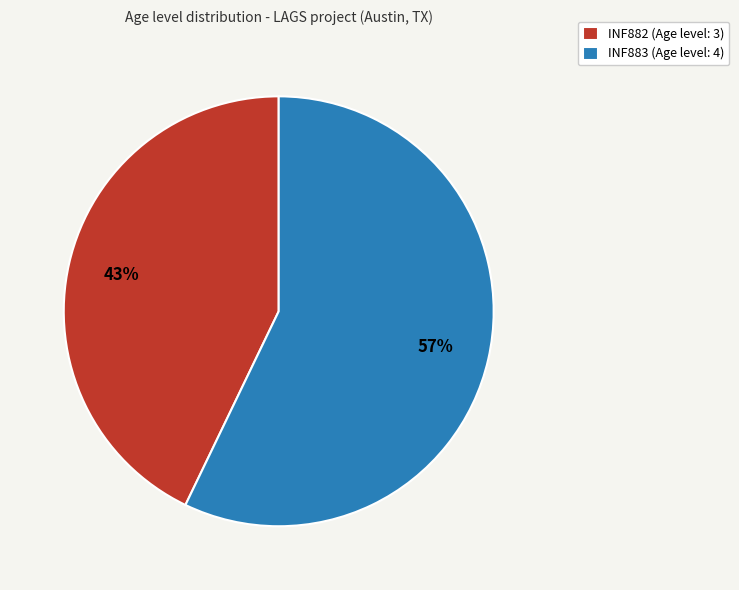

To the nearest percent, what is the combined percentage of INF883 (Age level: 4) and INF882 (Age level: 3)?

100%